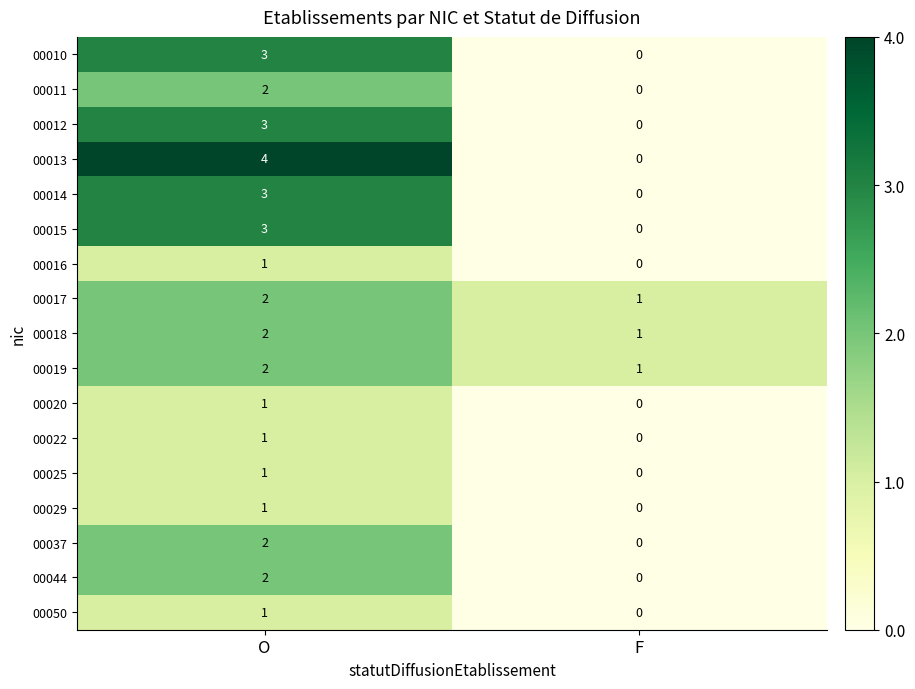

Between O and F, which series saw the biggest shift?

00013